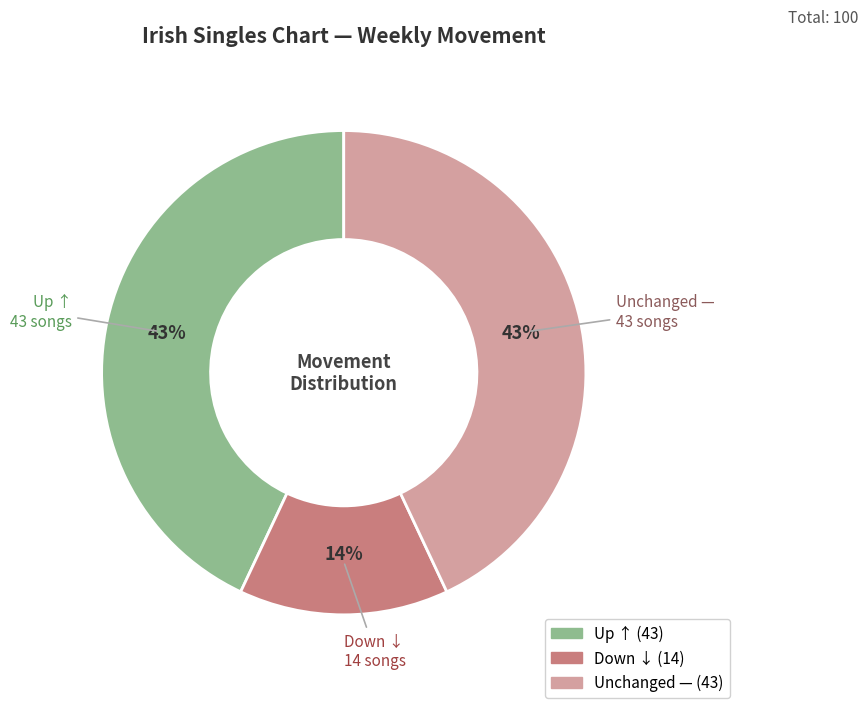

To the nearest percent, what is the difference between the largest and smallest slice percentages?

29%